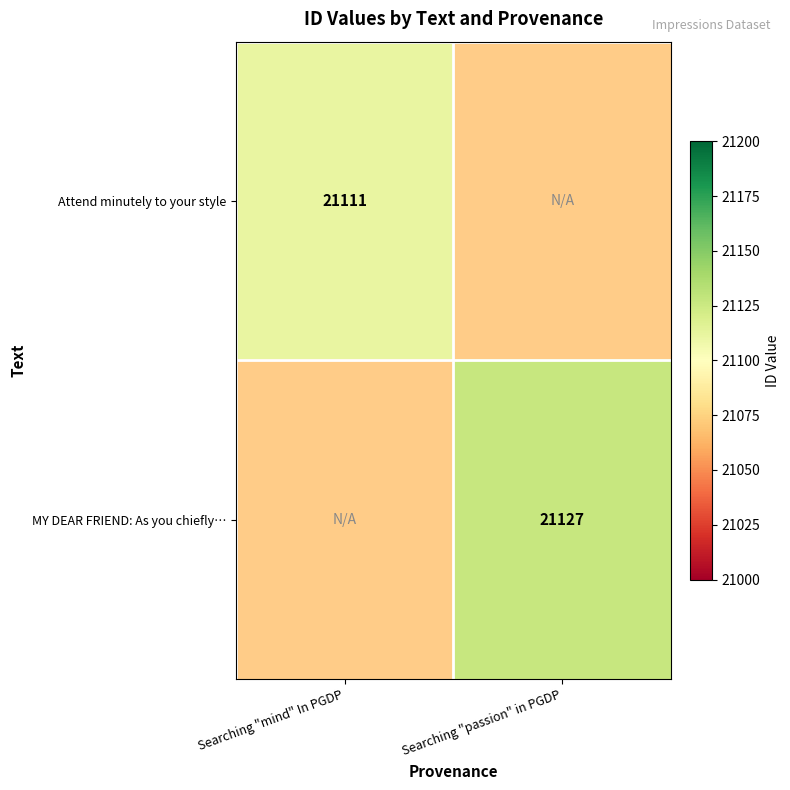

True or false: Attend minutely to your style has a value of 21111 at Searching "mind" In PGDP.

True